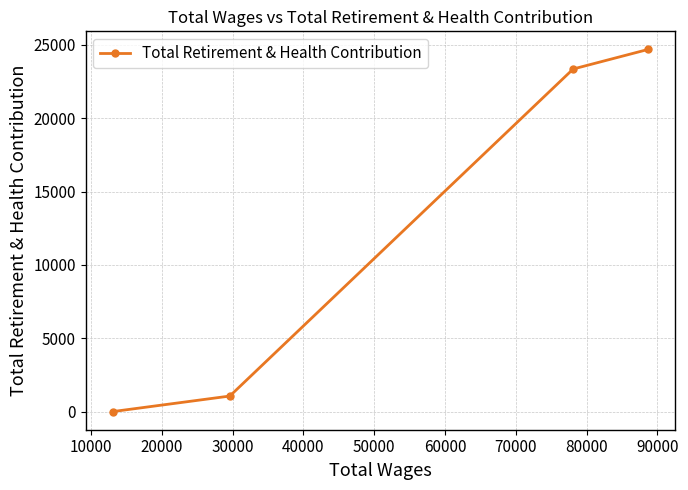

Reading left to right, extract all data points from this chart.

0	1061	23352	24686